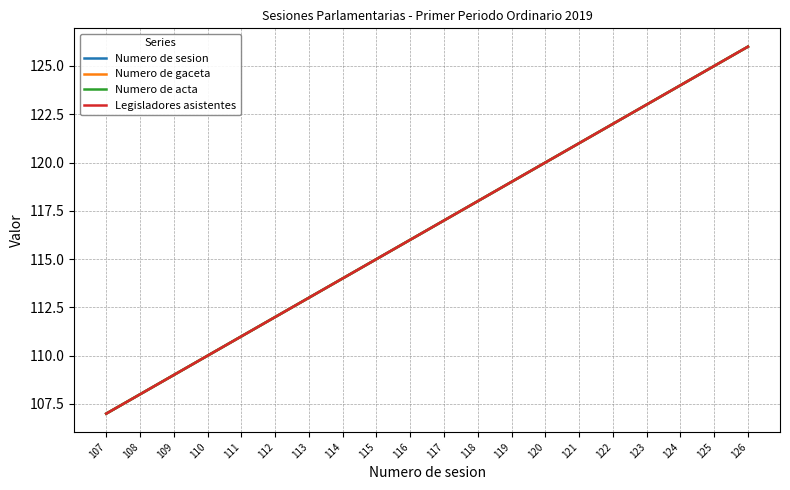

Does the chart display data point markers on the line(s)?

No